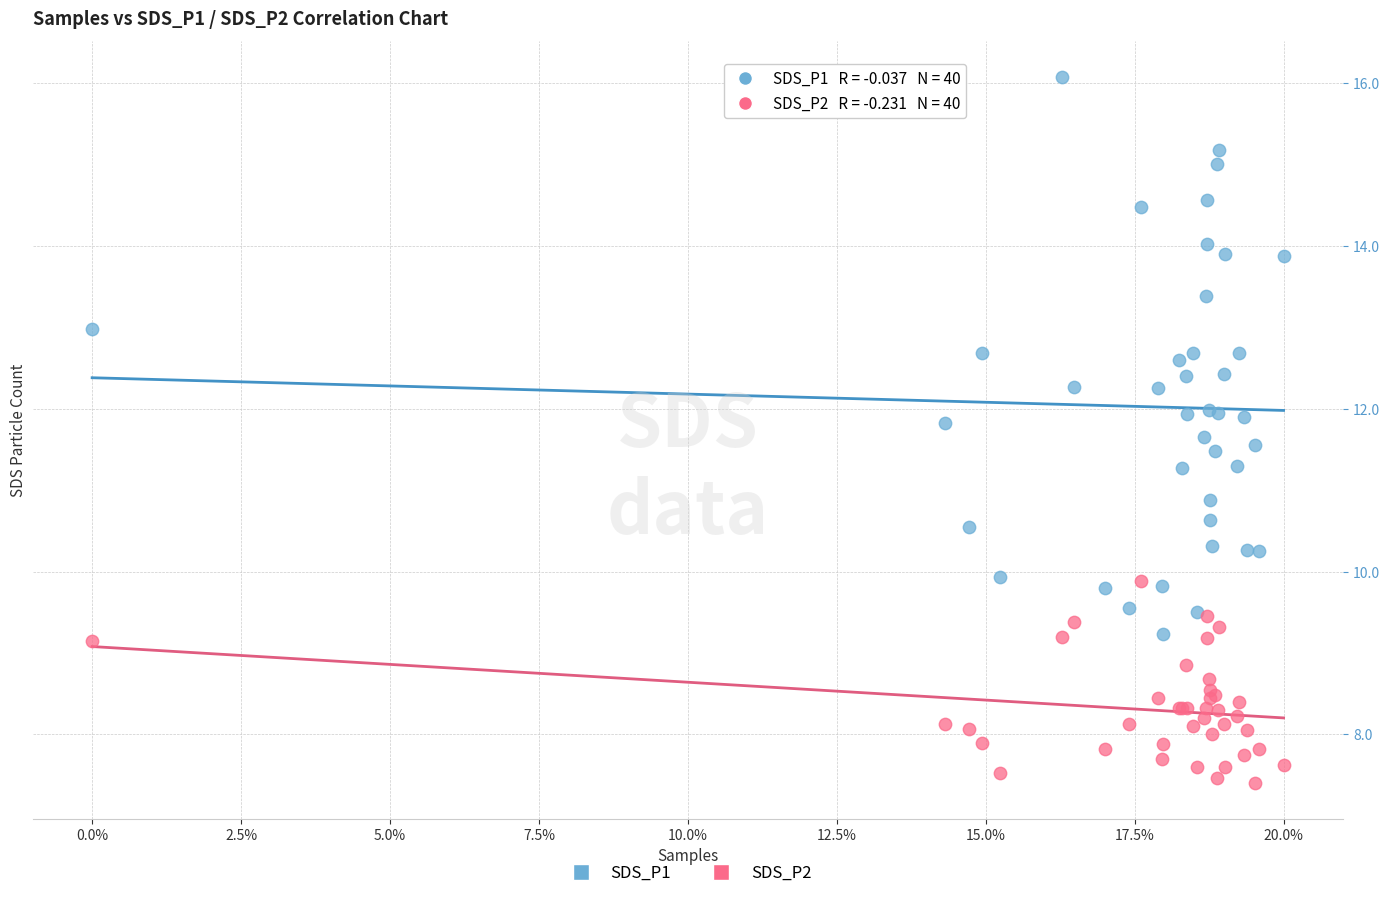

Across all series, what Y value is closest to 11?

10.9